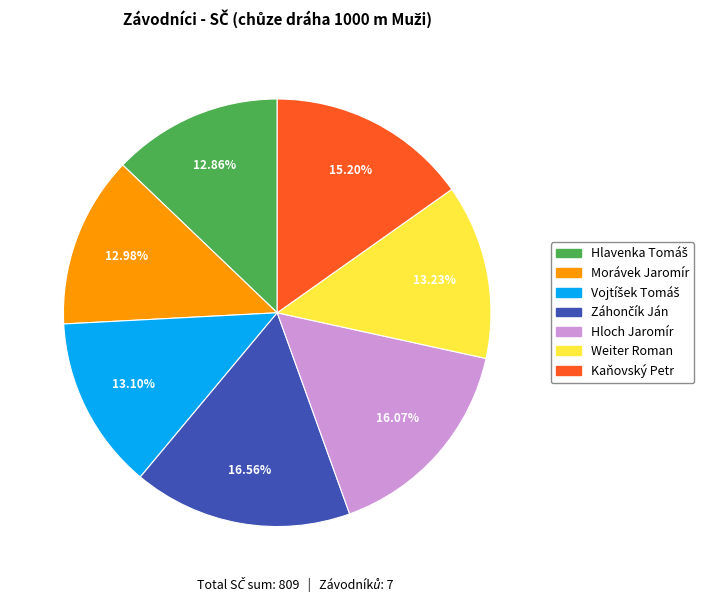

To the nearest percent, what portion does Kaňovský Petr represent?

15%